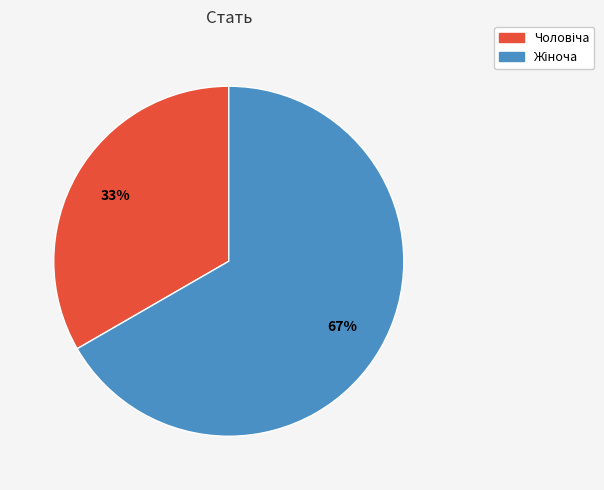

To the nearest percent, what is the average slice percentage?

50%